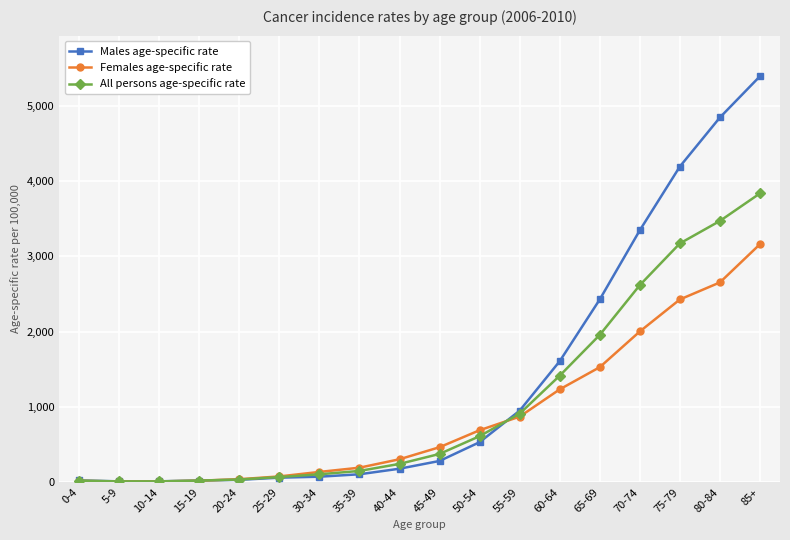

What are all the series names shown in the legend?

Males age-specific rate, Females age-specific rate, All persons age-specific rate